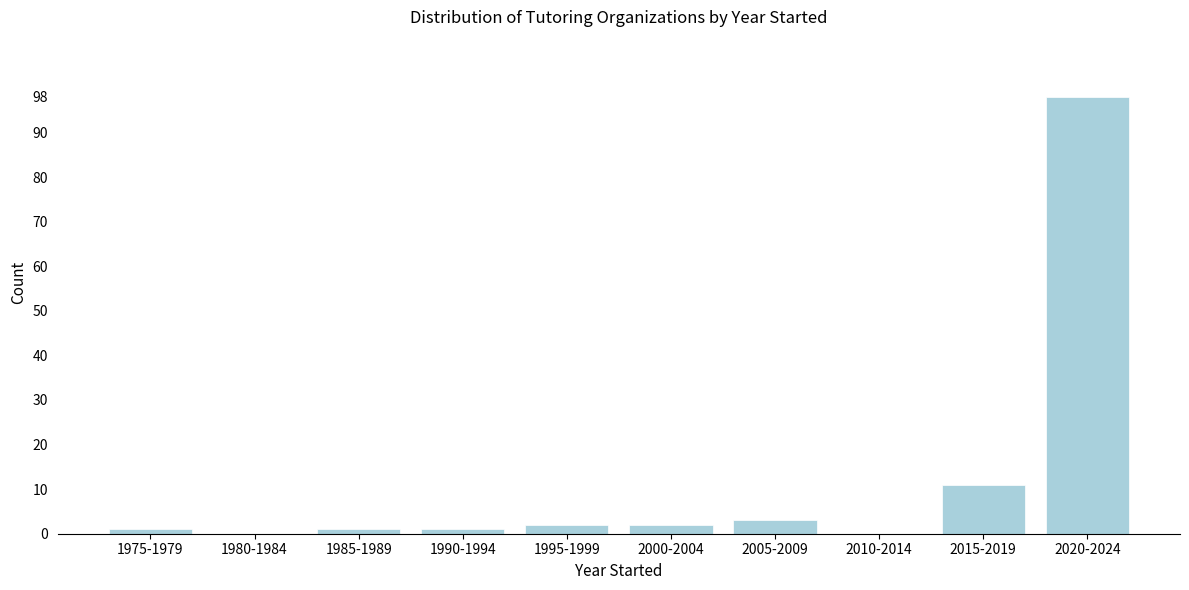

Reading right to left, list all the values displayed in this chart.

2020-2024=98	2015-2019=11	2010-2014=0	2005-2009=3	2000-2004=2	1995-1999=2	1990-1994=1	1985-1989=1	1980-1984=0	1975-1979=1